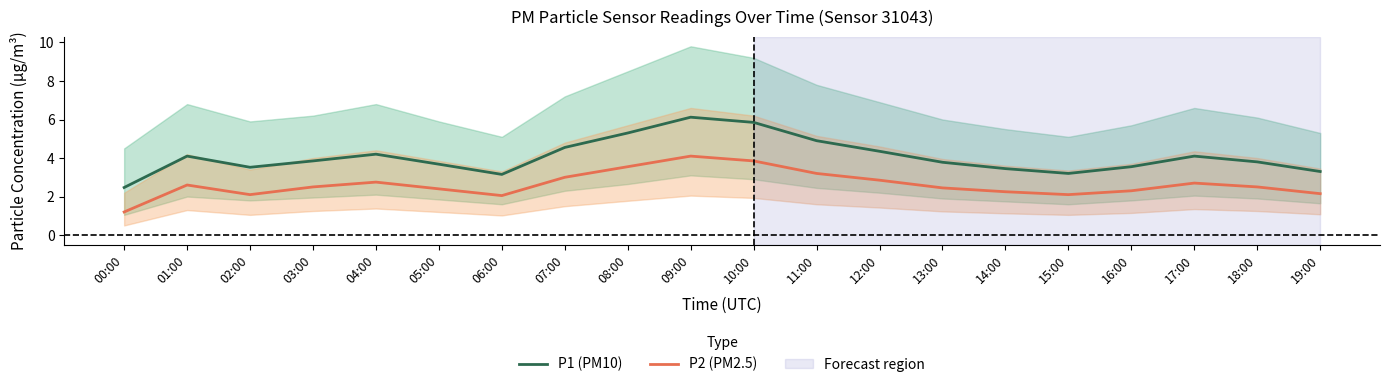

What is the value of the P2 (PM2.5) point at the 3rd from the left?

2.1